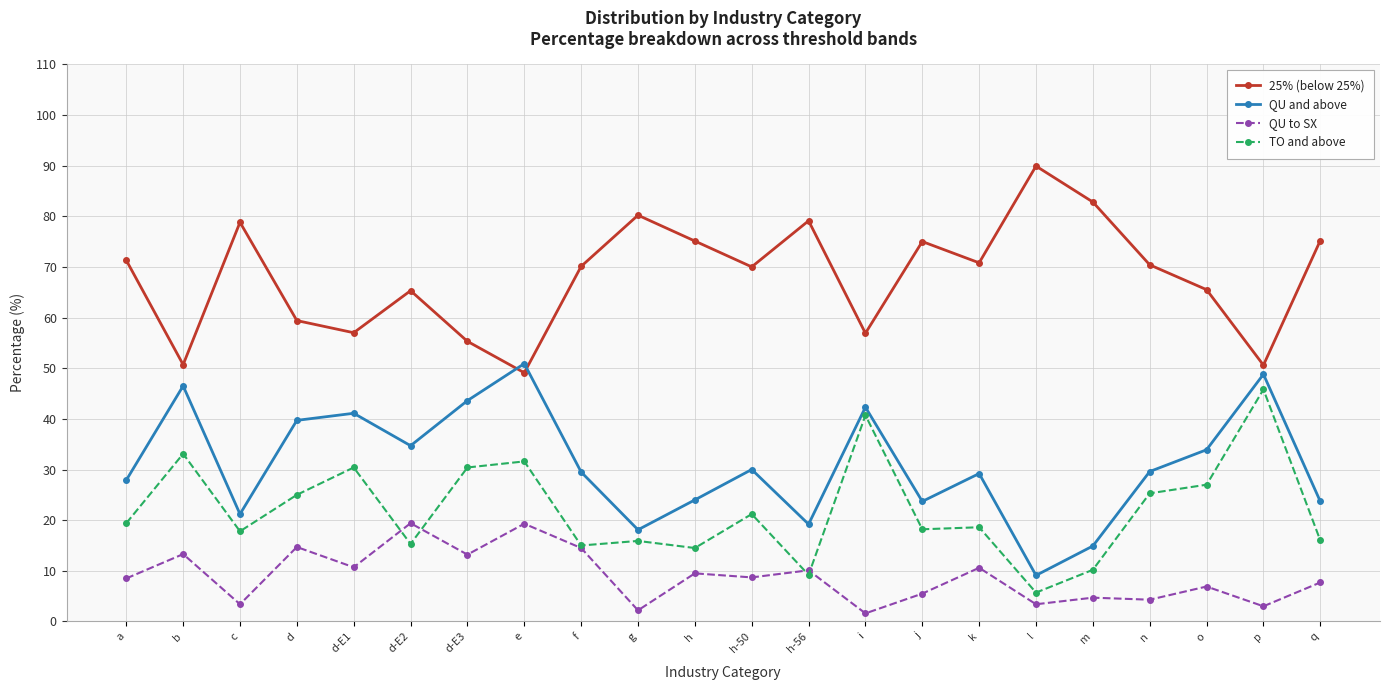

True or false: 25% (below 25%) and QU to SX intersect in this chart.

False